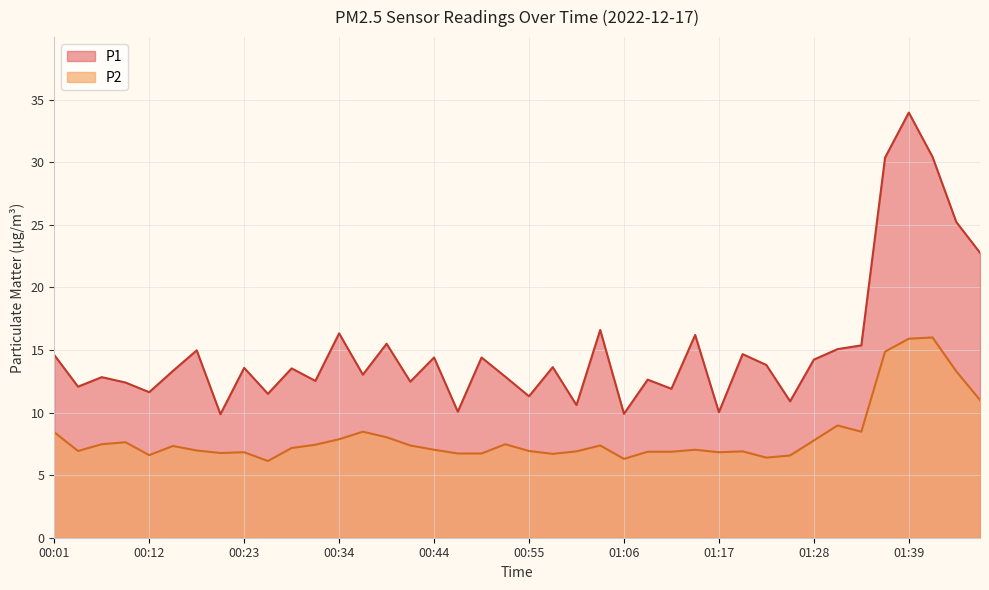

What is the difference between the maximum and minimum values in the P1 series?

24.1